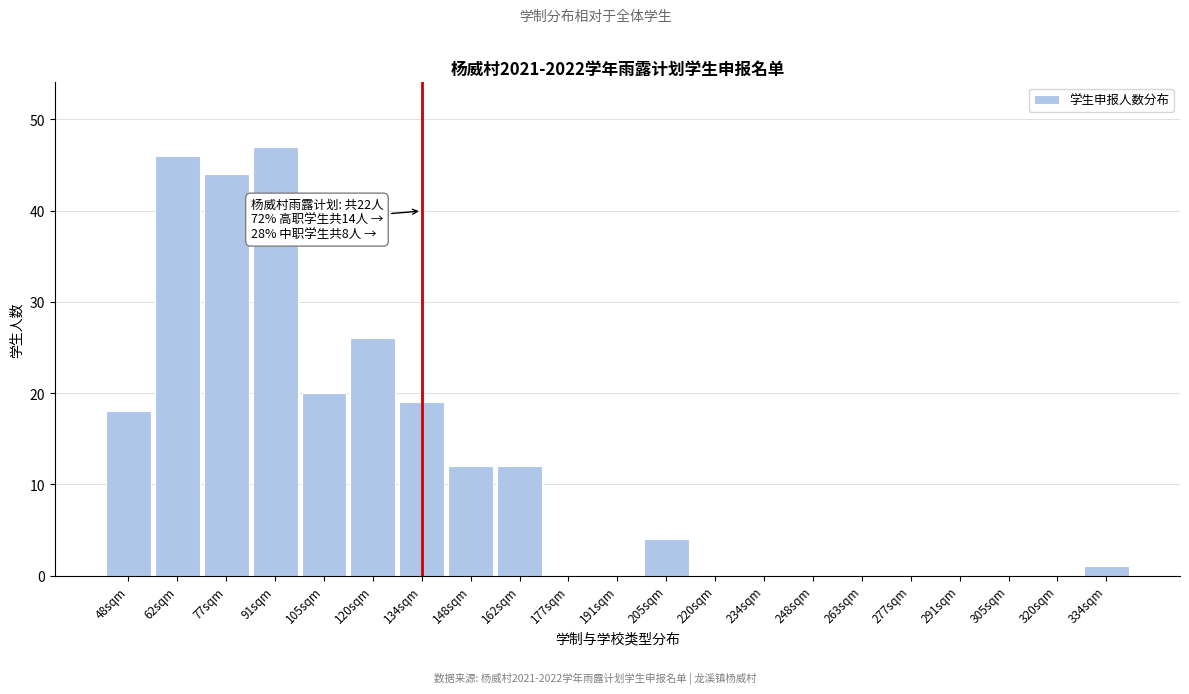

Reading right to left, list all the values displayed in this chart.

334sqm=1	320sqm=0	305sqm=0	291sqm=0	277sqm=0	263sqm=0	248sqm=0	234sqm=0	220sqm=0	205sqm=4	191sqm=0	177sqm=0	162sqm=12	148sqm=12	134sqm=19	120sqm=26	105sqm=20	91sqm=47	77sqm=44	62sqm=46	48sqm=18